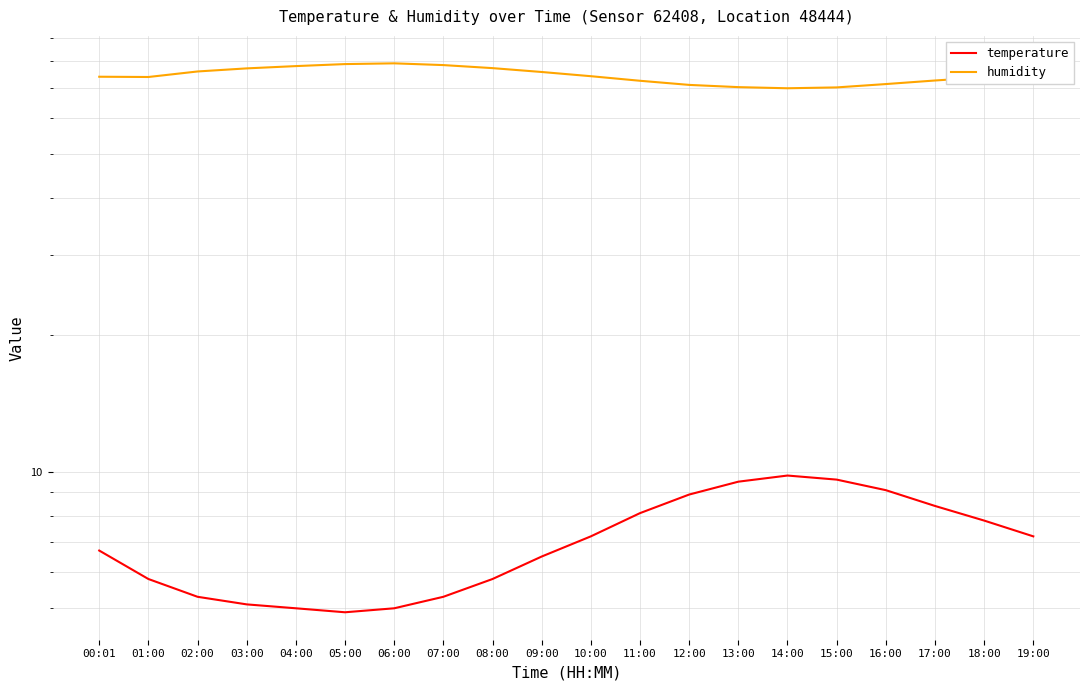

What is the sum of the temperature values at 17:00 and 06:00?

13.4